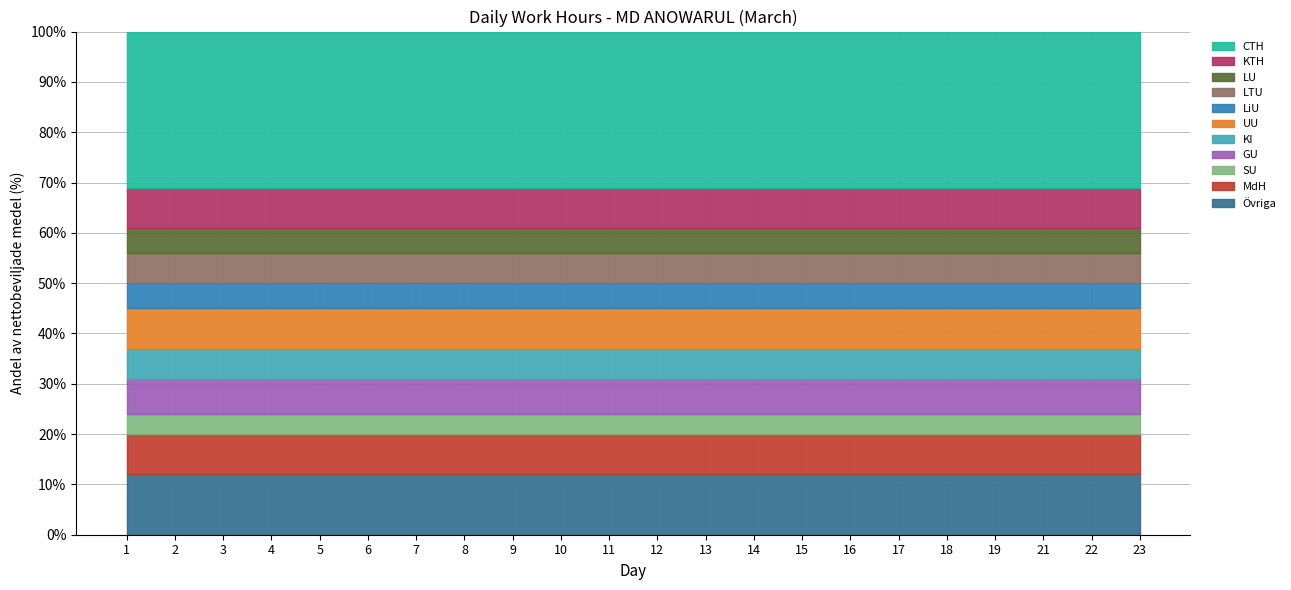

The chart shows a value of 11.9 at 9. True or false?

True